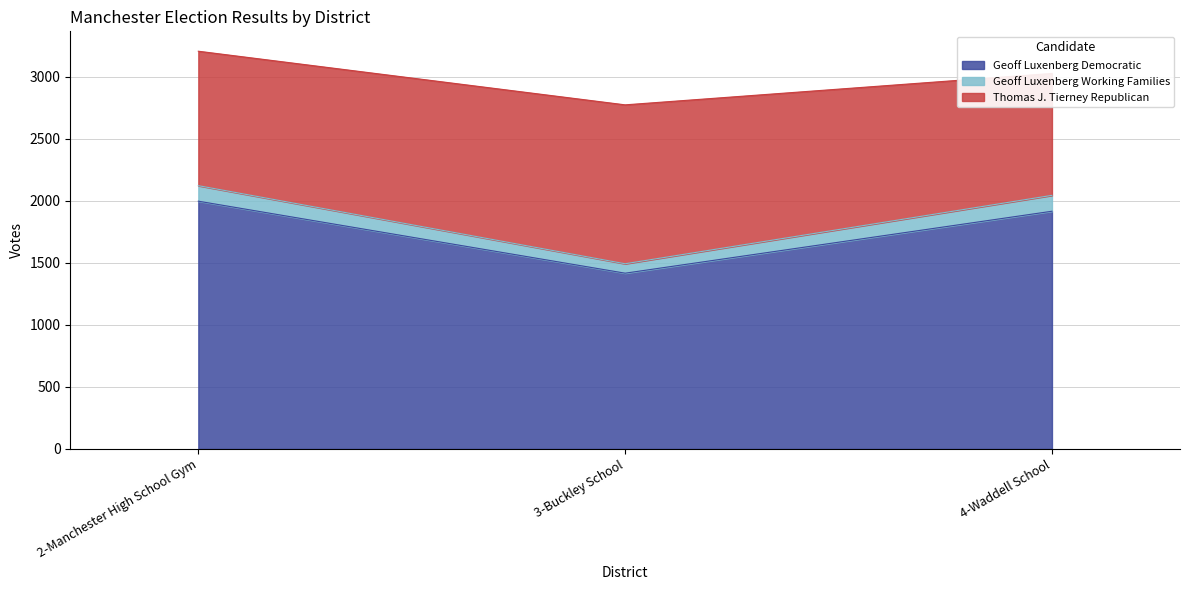

List the labels in order of Geoff Luxenberg Working Families value, smallest first.

3-Buckley School, 4-Waddell School, 2-Manchester High School Gym